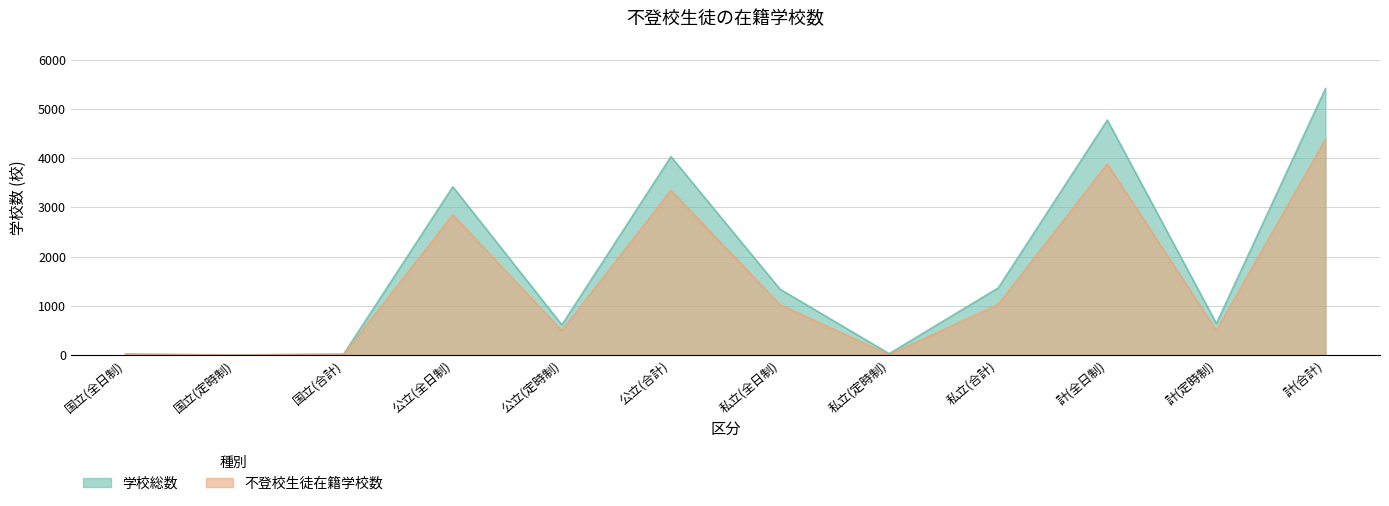

How many values in the 不登校生徒在籍学校数 series are below 1022?

6